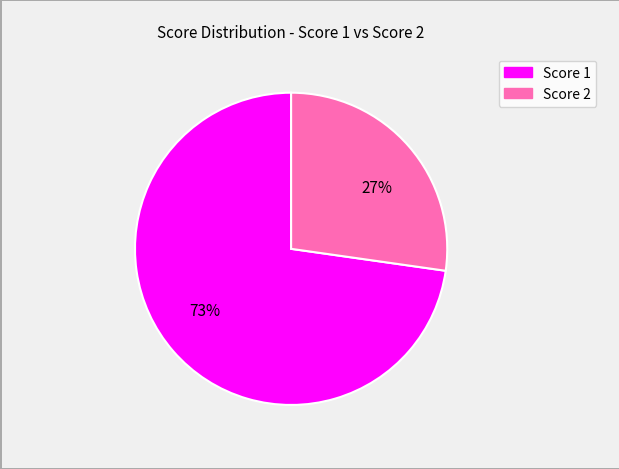

To the nearest percent, what portion does 27% represent?

27%